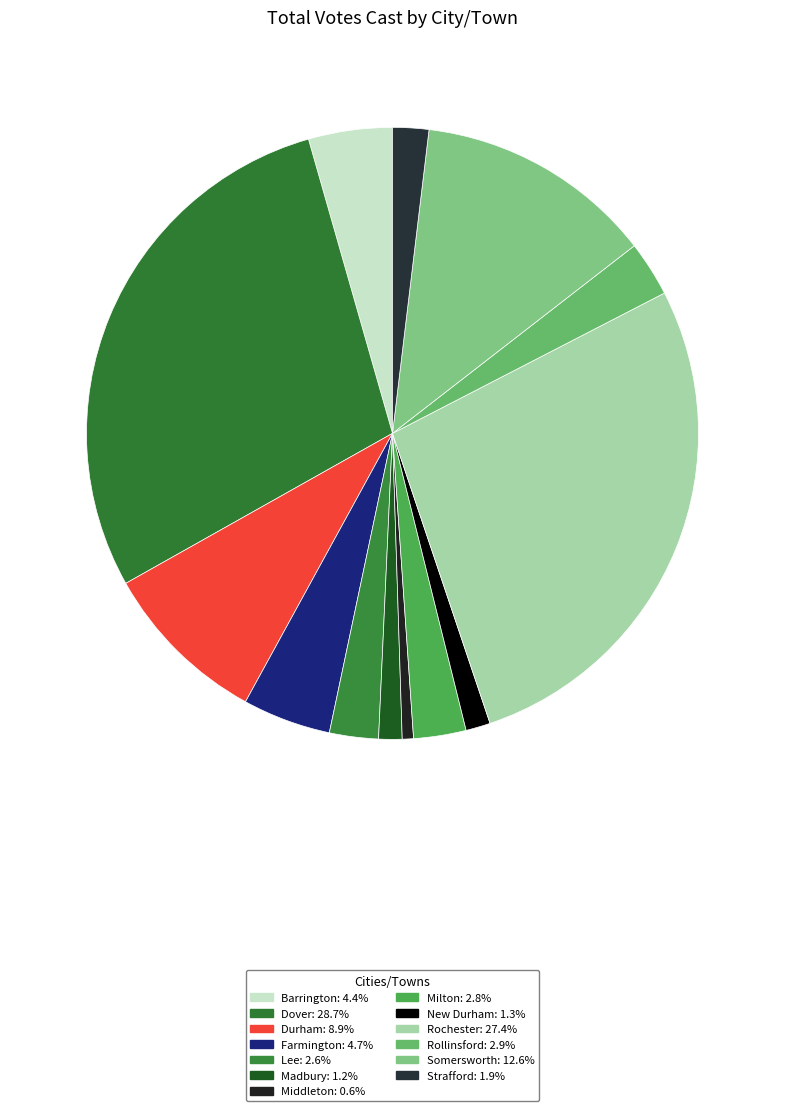

Count the number of slices in the pie.

13